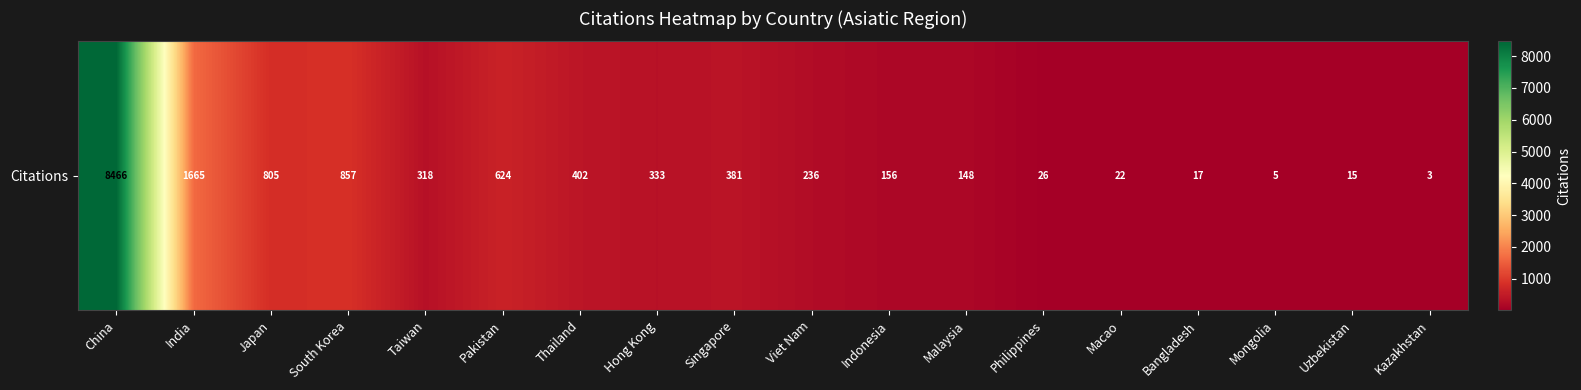

Reading left to right, what are all the values shown in this chart?

8466	1665	805	857	318	624	402	333	381	236	156	148	26	22	17	5	15	3